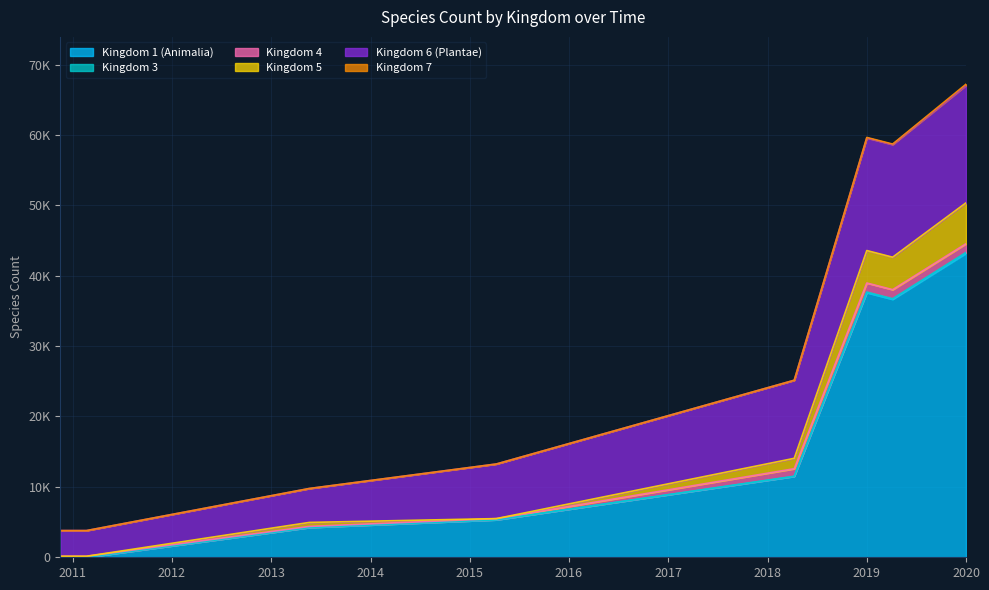

What is the sum of the 5 values at 2013-05-21 and 2015-04-09?

9873